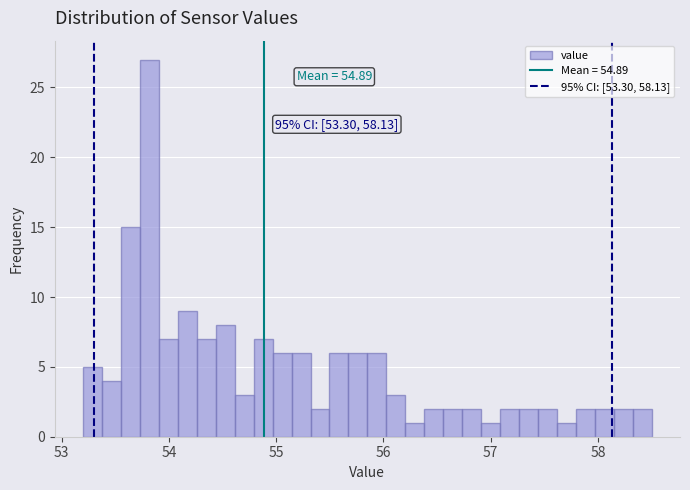

Around what value on the x-axis is the tallest bar? Give the approximate position of its centre, as read against the axis.

53.8